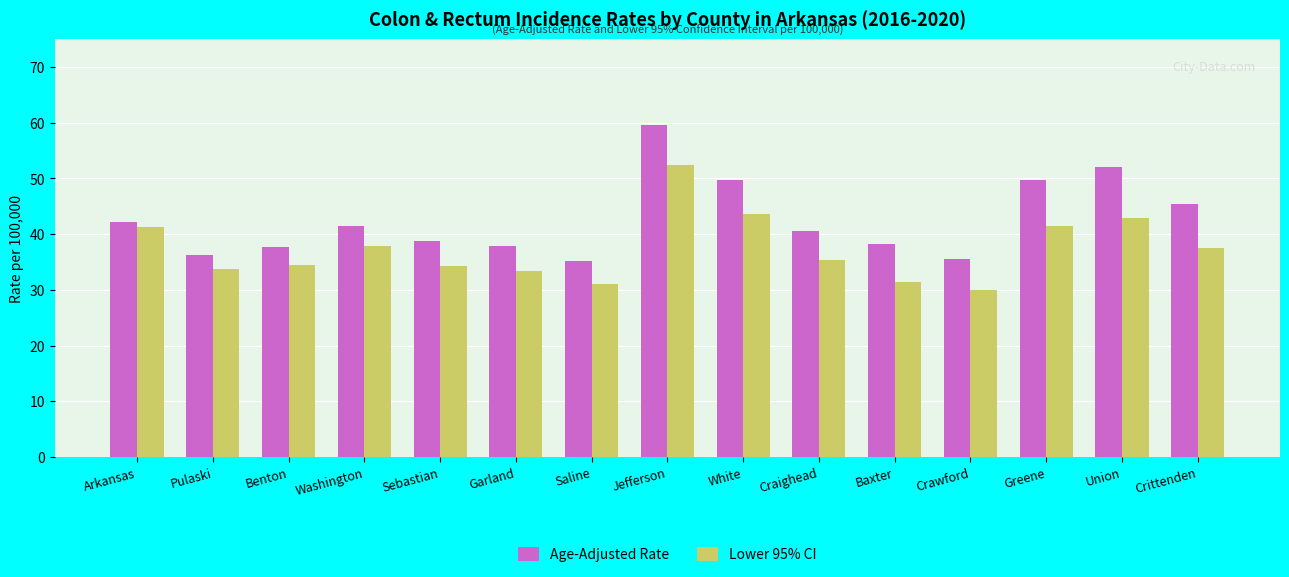

What is the maximum value shown in the chart?

59.6